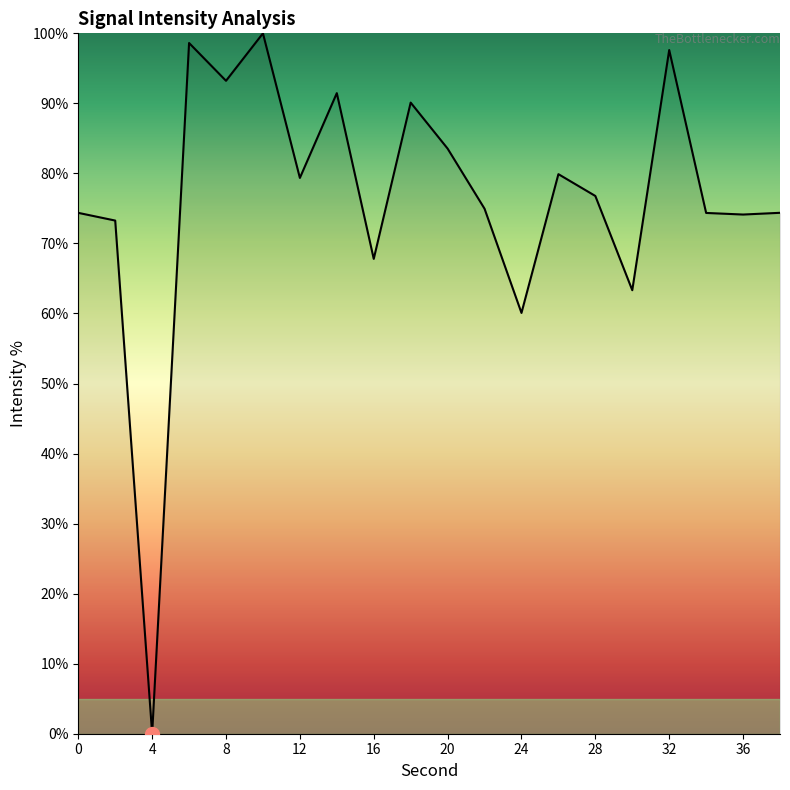

What is the maximum value shown in the chart?

100.0